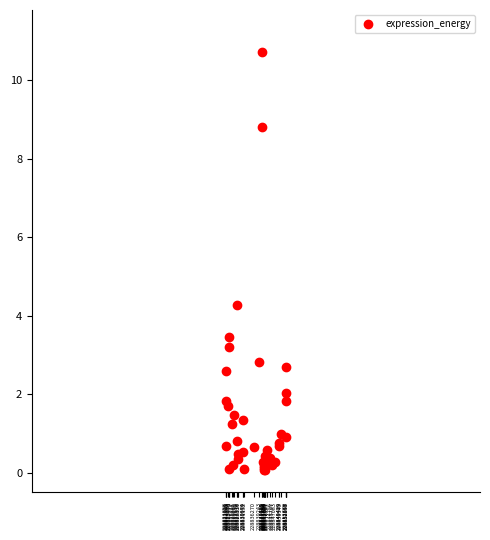

What Y value in the scatter plot is closest to 5?

4.3